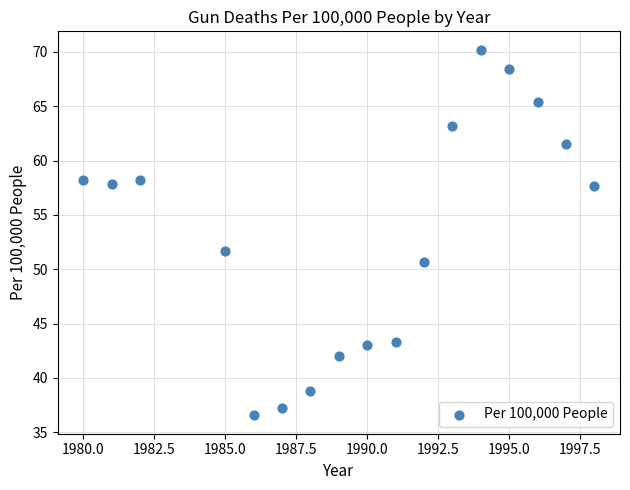

What is the range of X values (max minus min)?

18.0